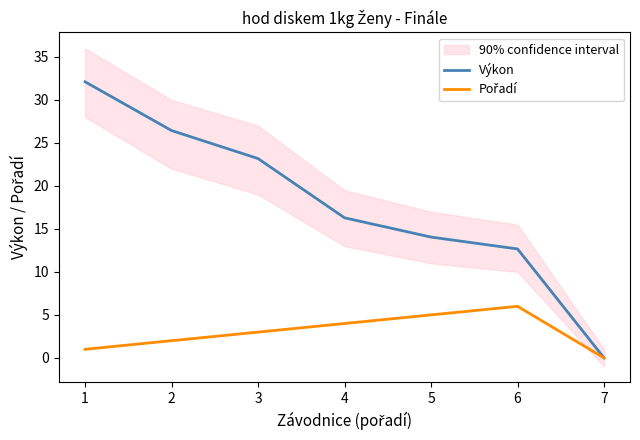

What are all the series names shown in the legend?

Výkon, Pořadí